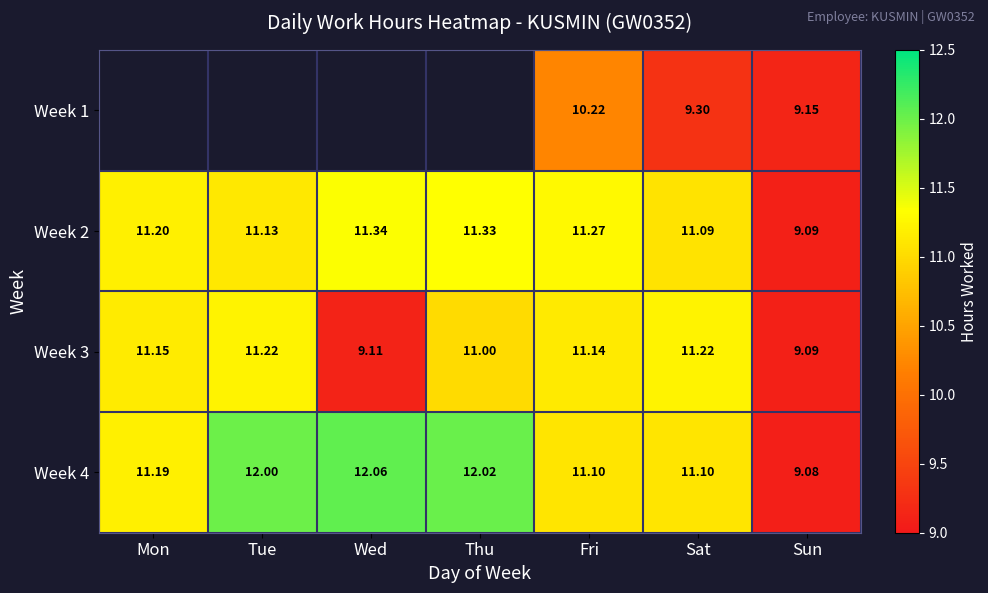

List the labels in order of Week 2 value, largest first.

Wed, Thu, Fri, Mon, Tue, Sat, Sun